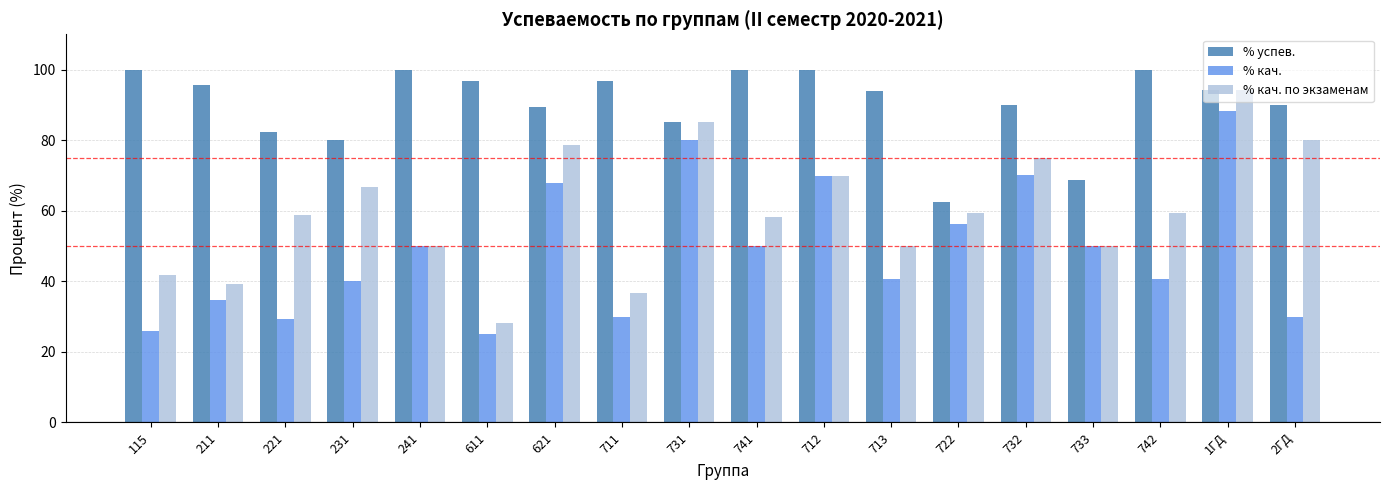

Rank the series at 741 from highest to lowest value.

% успев., % кач. по экзаменам, % кач.